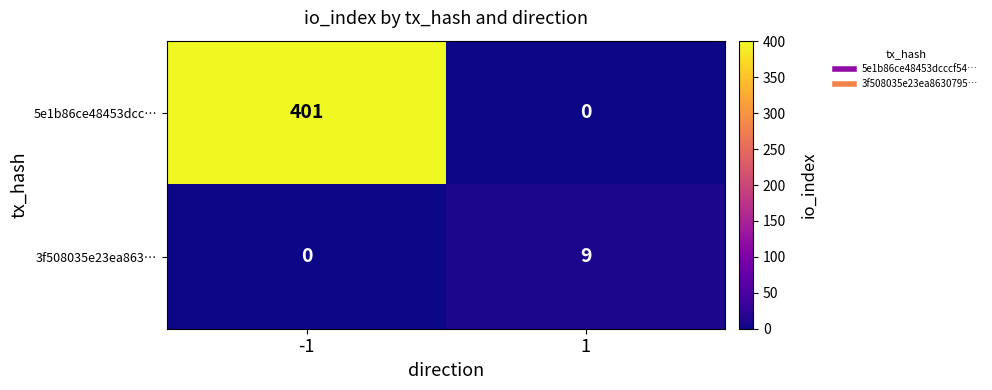

Rank the series by their average value, from lowest to highest.

3f508035e23ea863…, 5e1b86ce48453dcc…